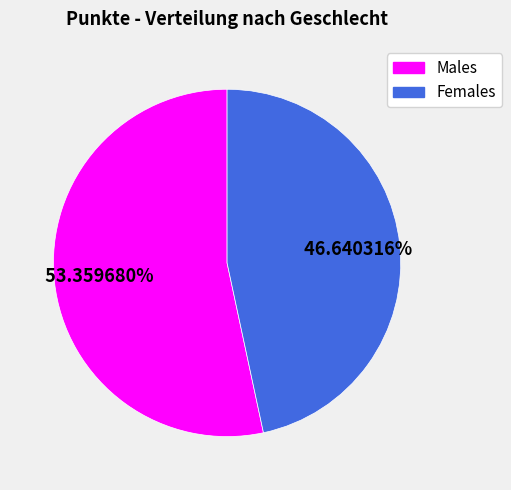

Is there any slice that represents more than half of the pie?

Yes